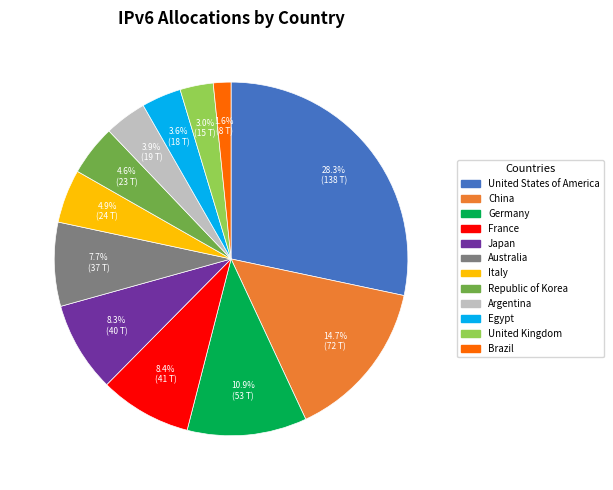

How many segments does this pie chart have?

12